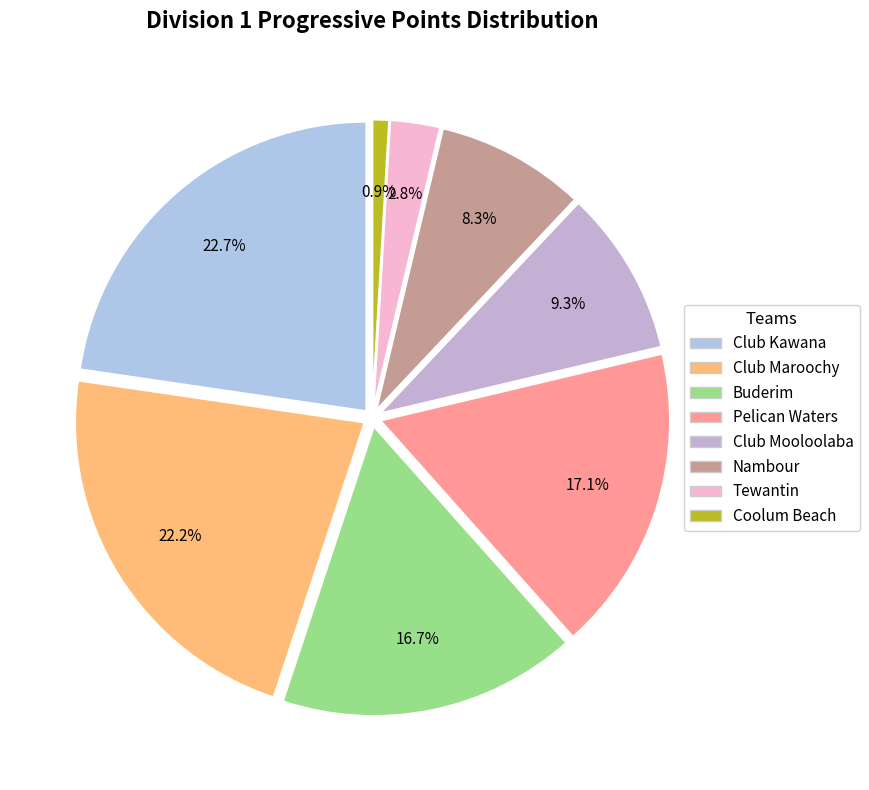

Is it true that Buderim is 5% of the pie?

False